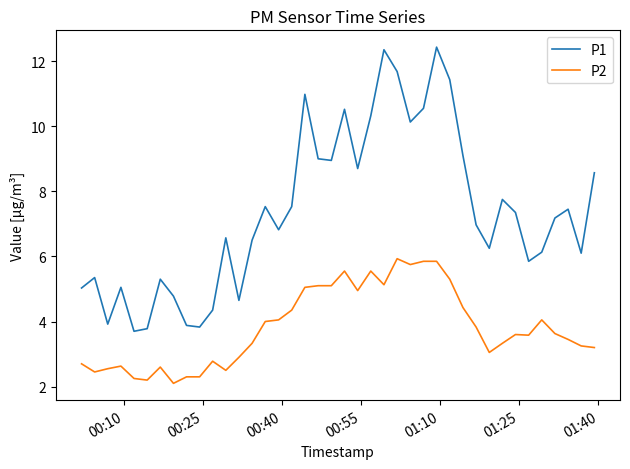

Rank the series by their average value, from lowest to highest.

P2, P1